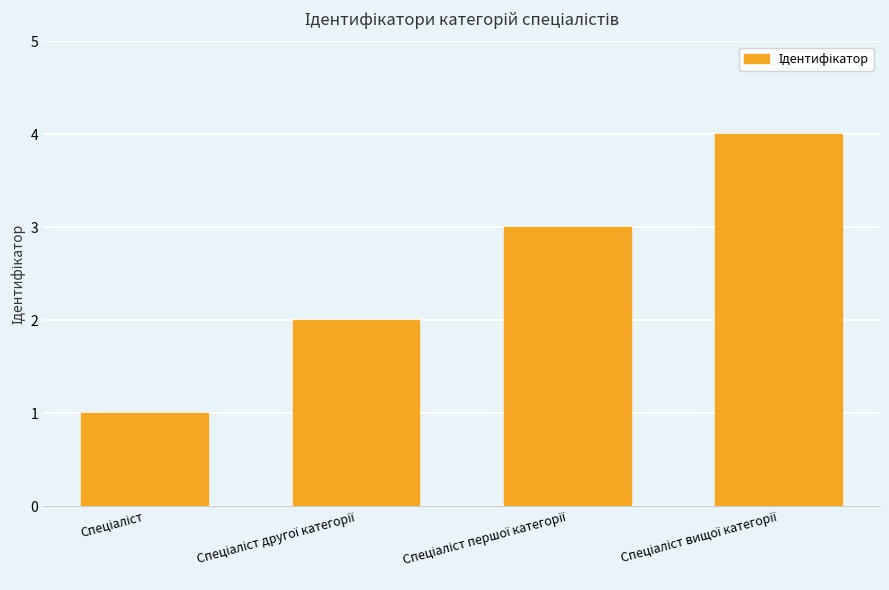

What is the sum of all values?

10